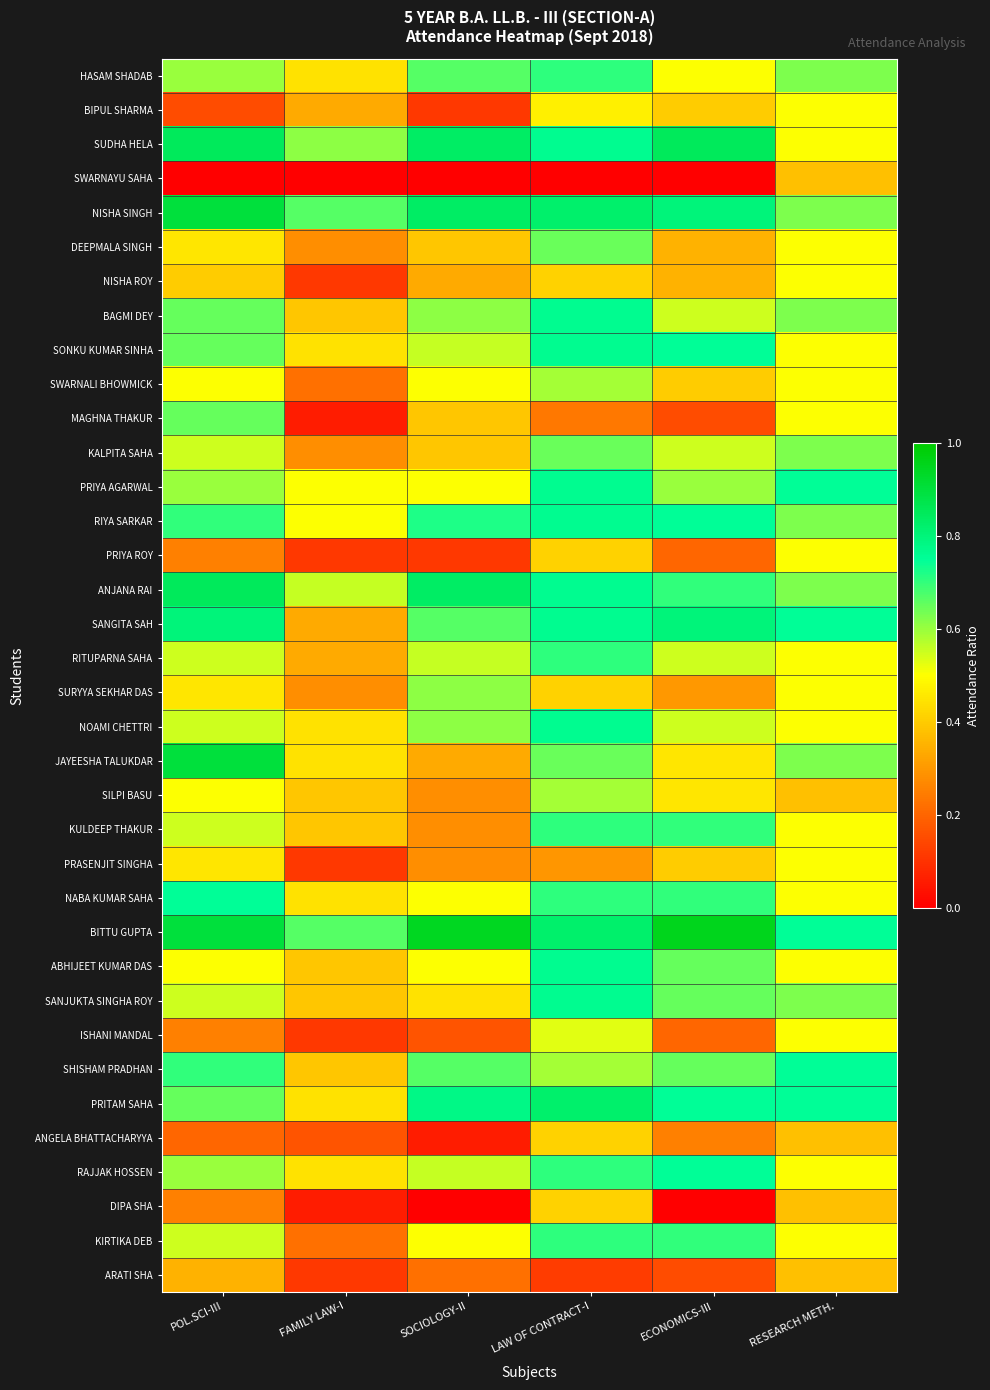

At how many categories does at least one series exceed 0?

6